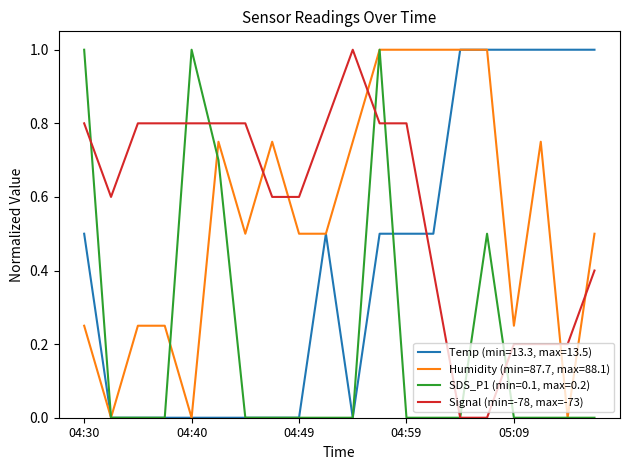

What is the greatest value displayed?

1.0